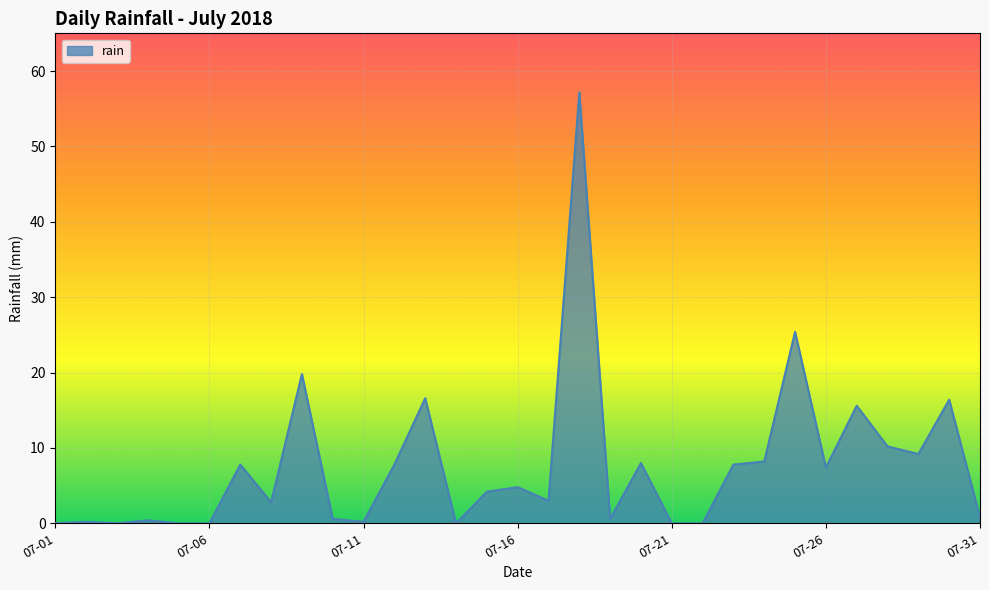

Does the chart have visible grid lines?

Yes